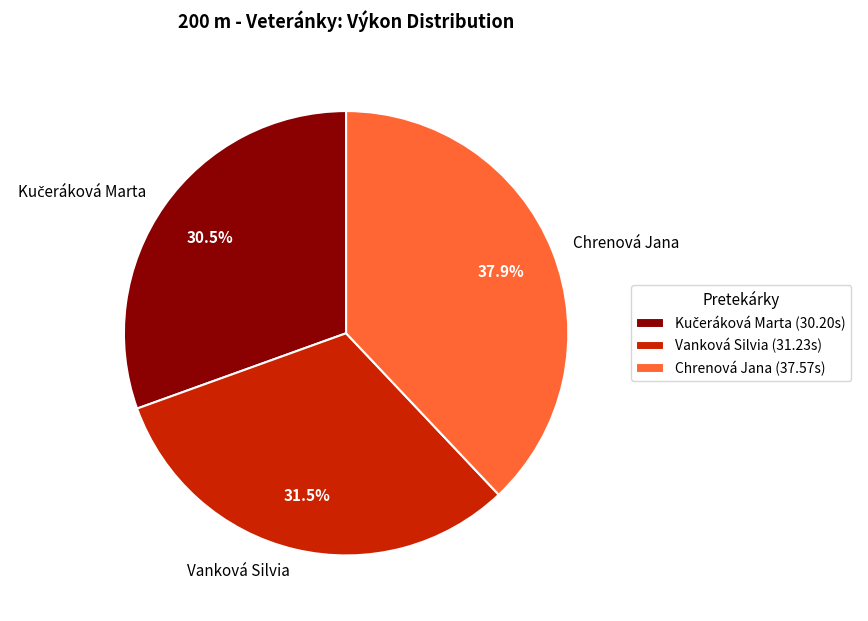

Does Chrenová Jana account for over 50% of the chart?

No